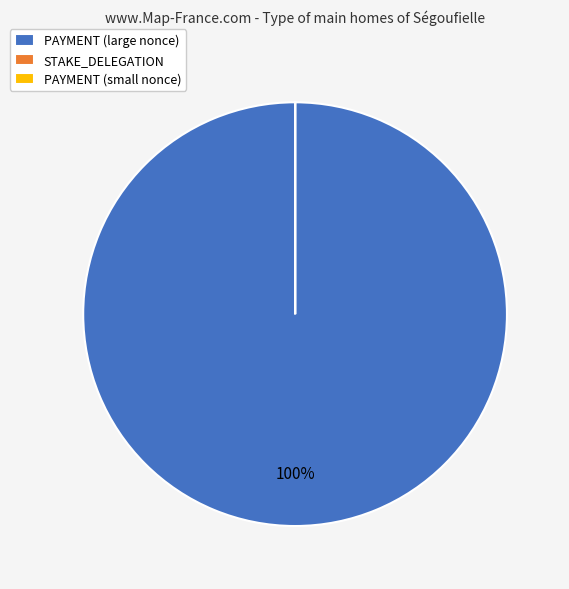

Which category has the biggest portion of the pie?

PAYMENT (large nonce)